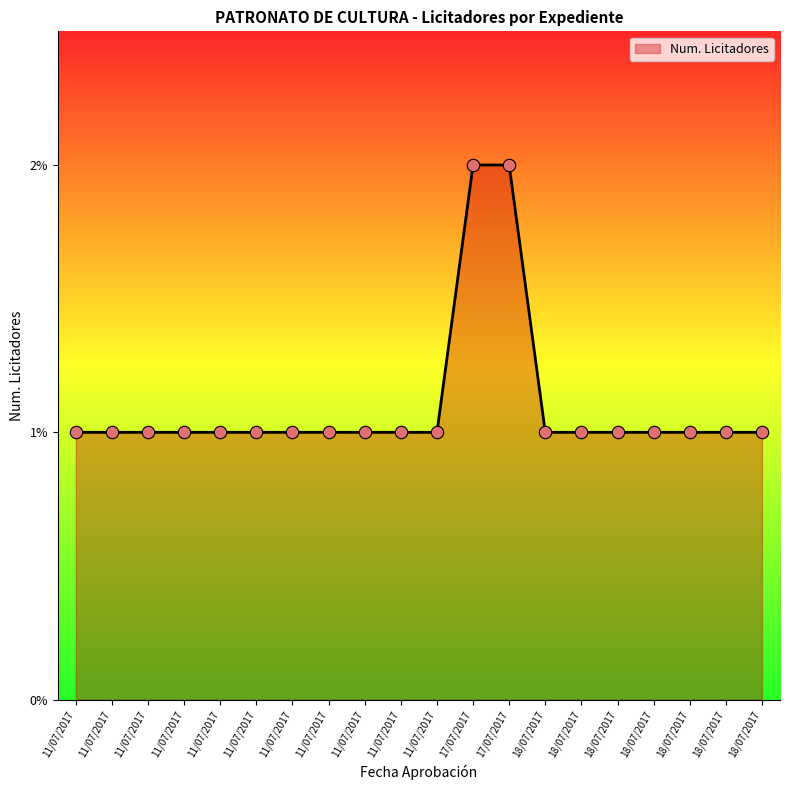

Which has a higher value, 18/07/2017 or 11/07/2017?

18/07/2017